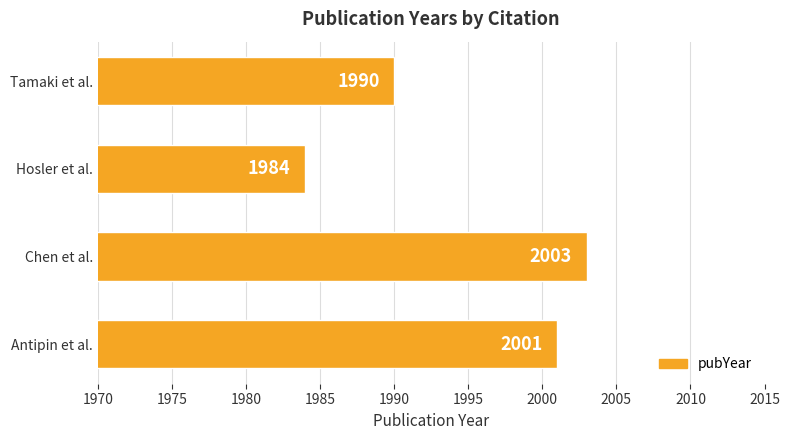

Between Hosler et al. and Tamaki et al., which is larger?

Tamaki et al.